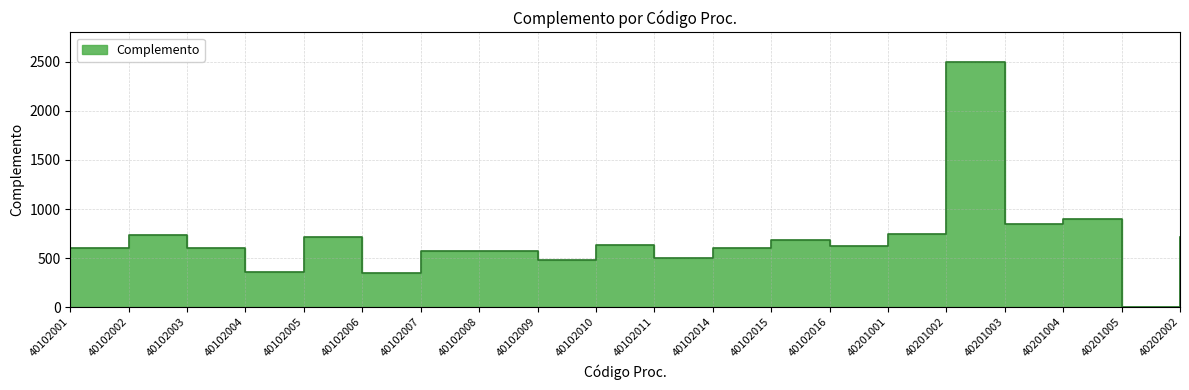

How many points are lower than both their immediate neighbors (excluding endpoints)?

7